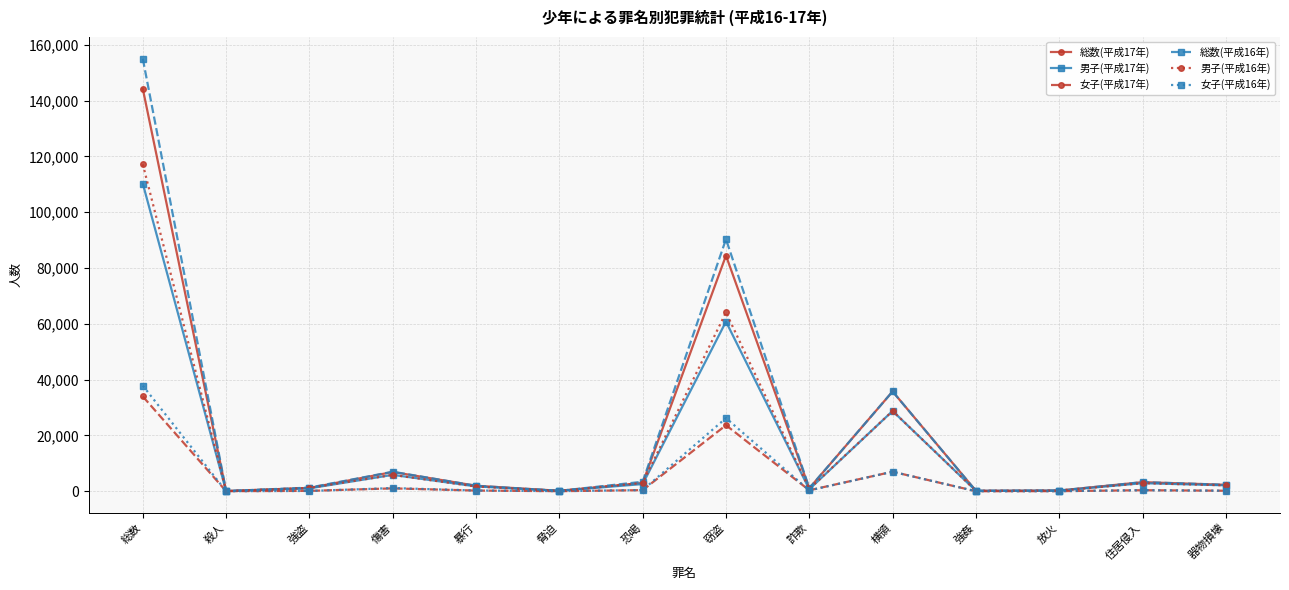

What is the label of the 11th point from the right?

傷害